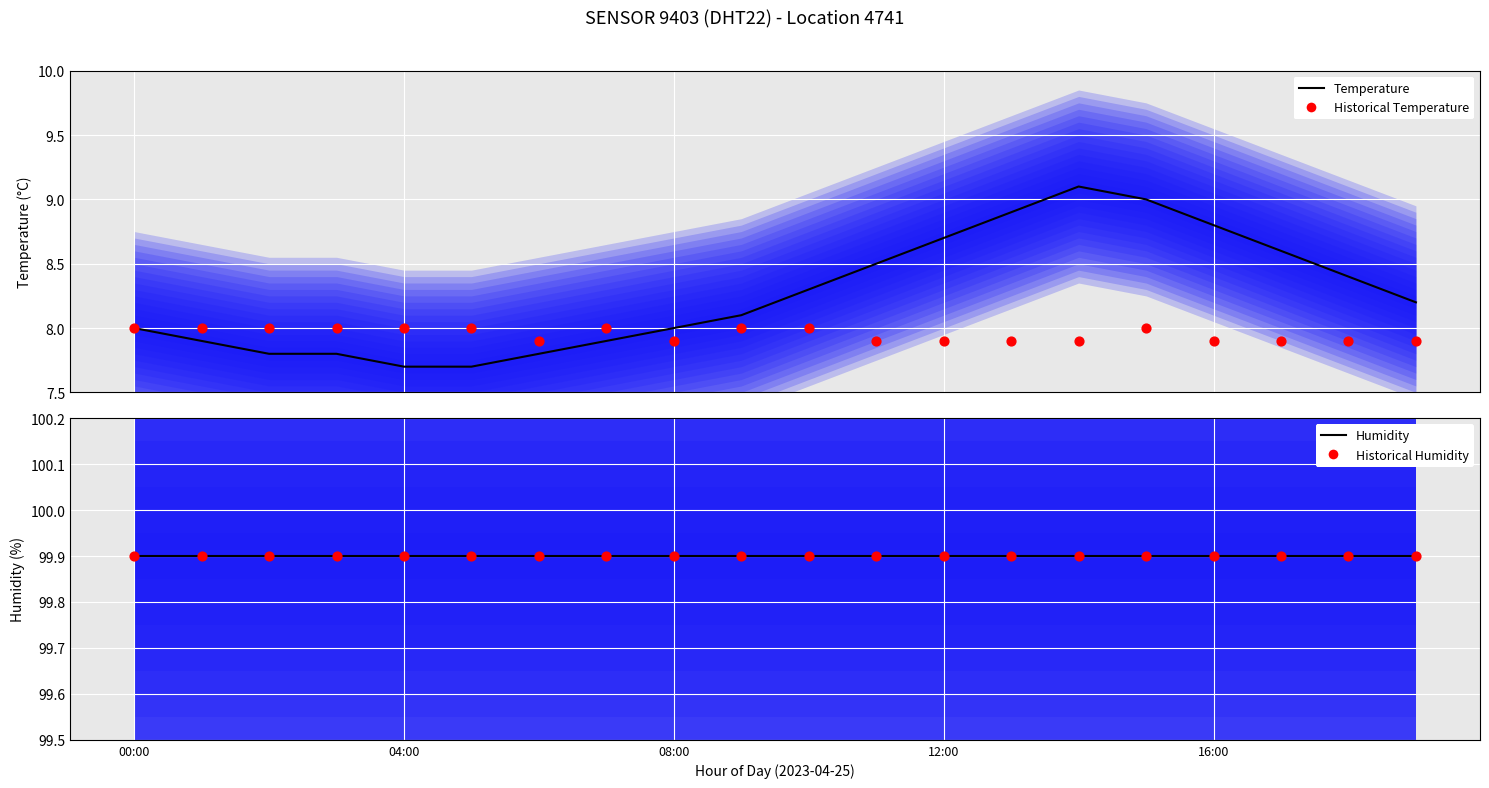

Which series reaches the maximum Y coordinate?

humidity